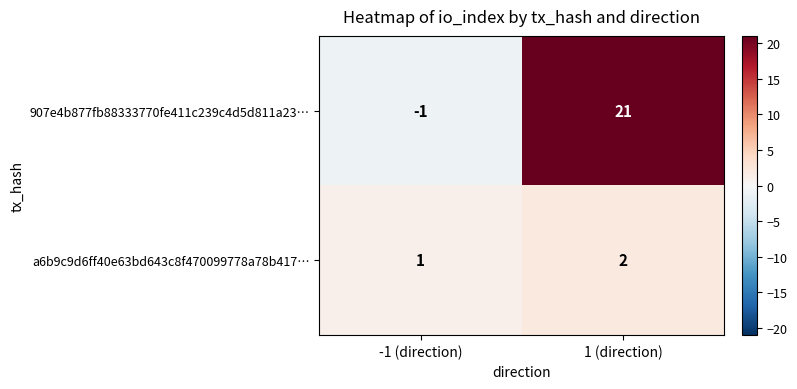

At how many categories does at least one series exceed 7?

1